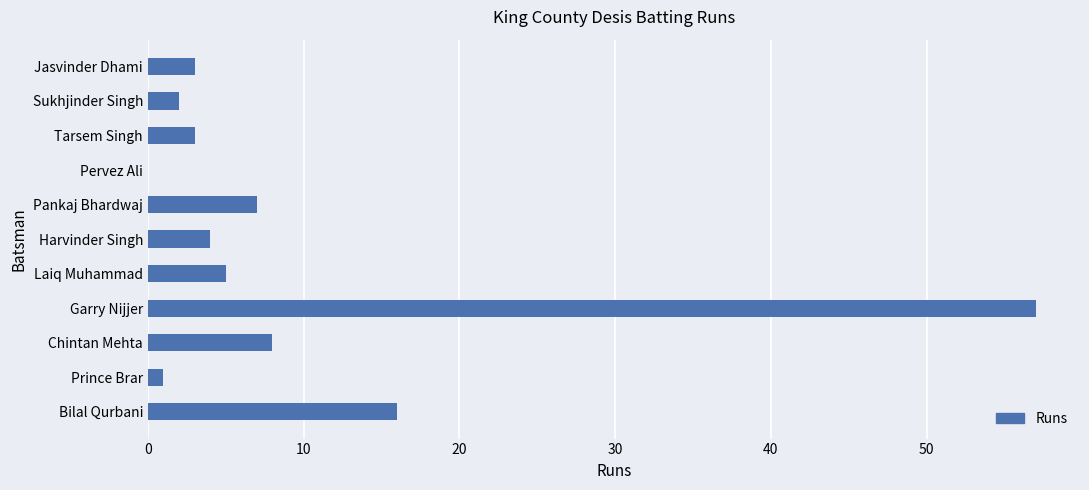

Reading top to bottom, transcribe all the data shown in this chart.

Jasvinder Dhami=3	Sukhjinder Singh=2	Tarsem Singh=3	Pervez Ali=0	Pankaj Bhardwaj=7	Harvinder Singh=4	Laiq Muhammad=5	Garry Nijjer=57	Chintan Mehta=8	Prince Brar=1	Bilal Qurbani=16